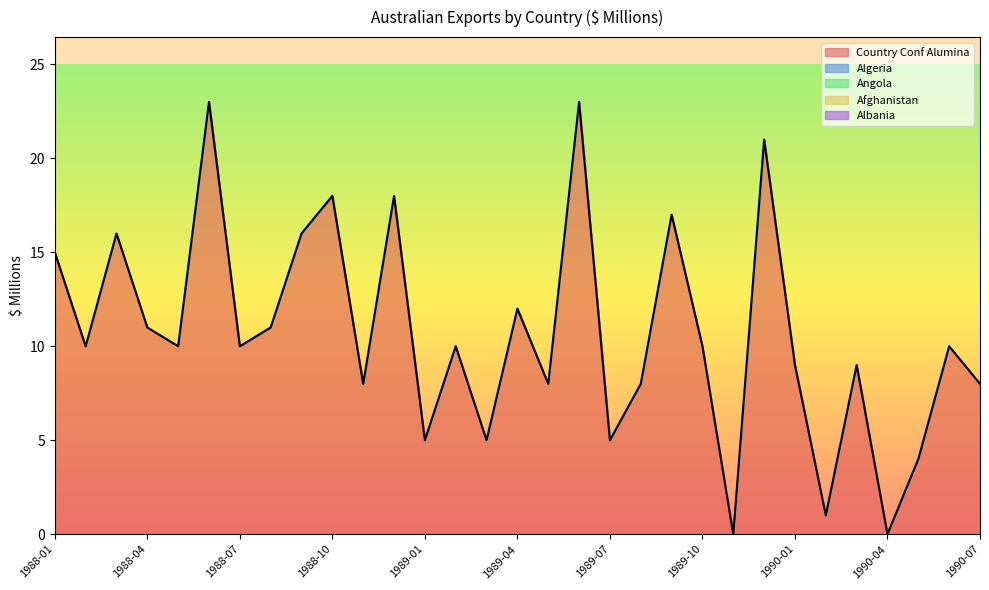

Which series has the widest spread of values?

Country Conf Alumina